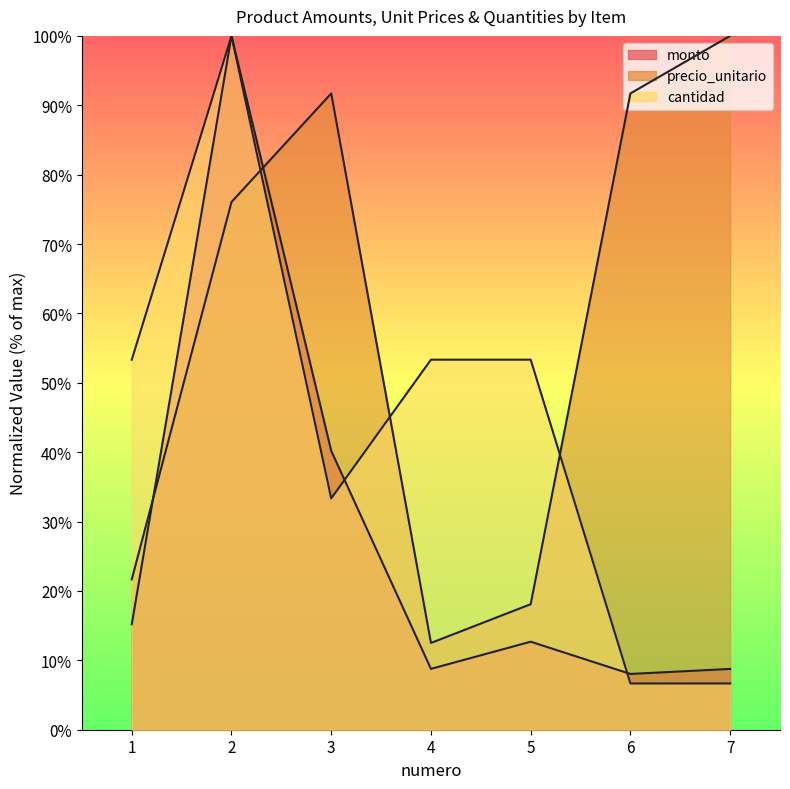

True or false: cantidad has a value of 0.2 at 3.

False